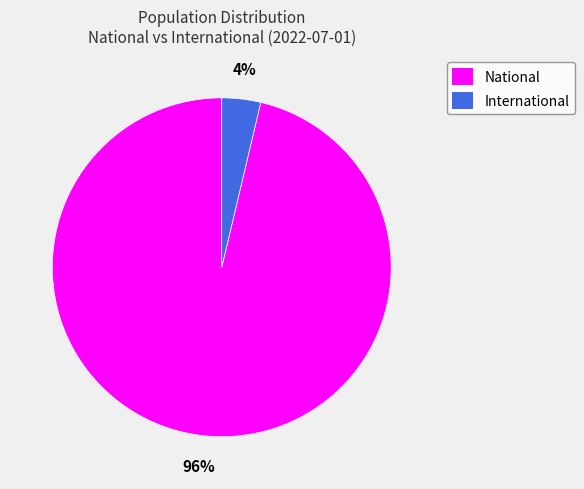

Is it true that International is 4% of the pie?

True